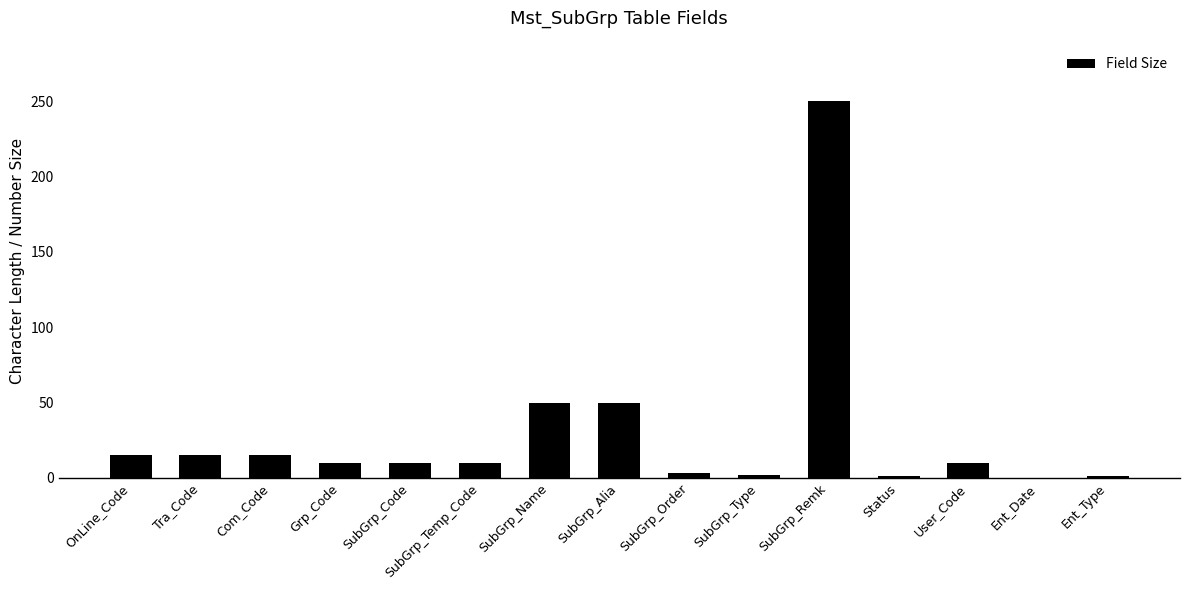

The value at SubGrp_Name is 50. True or false?

True